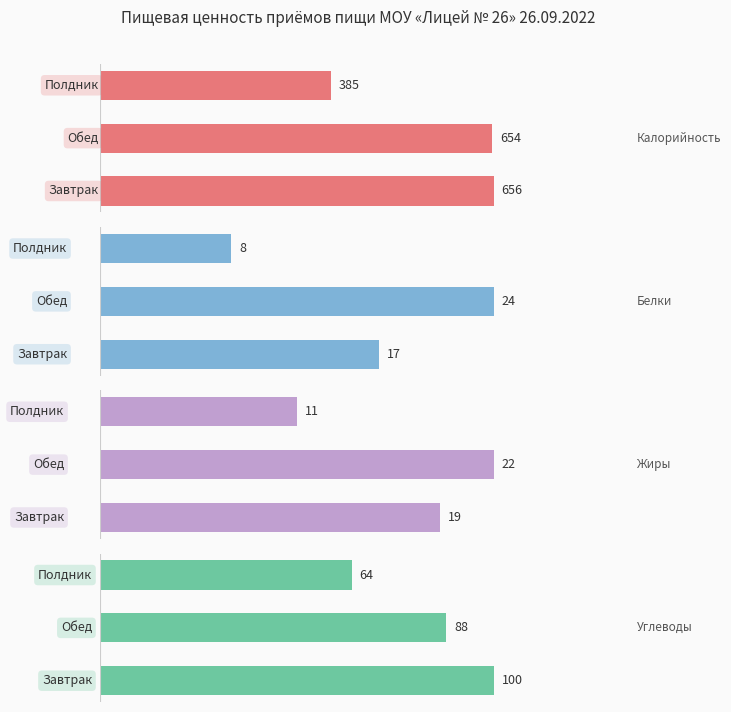

How many bars are there in total?

12